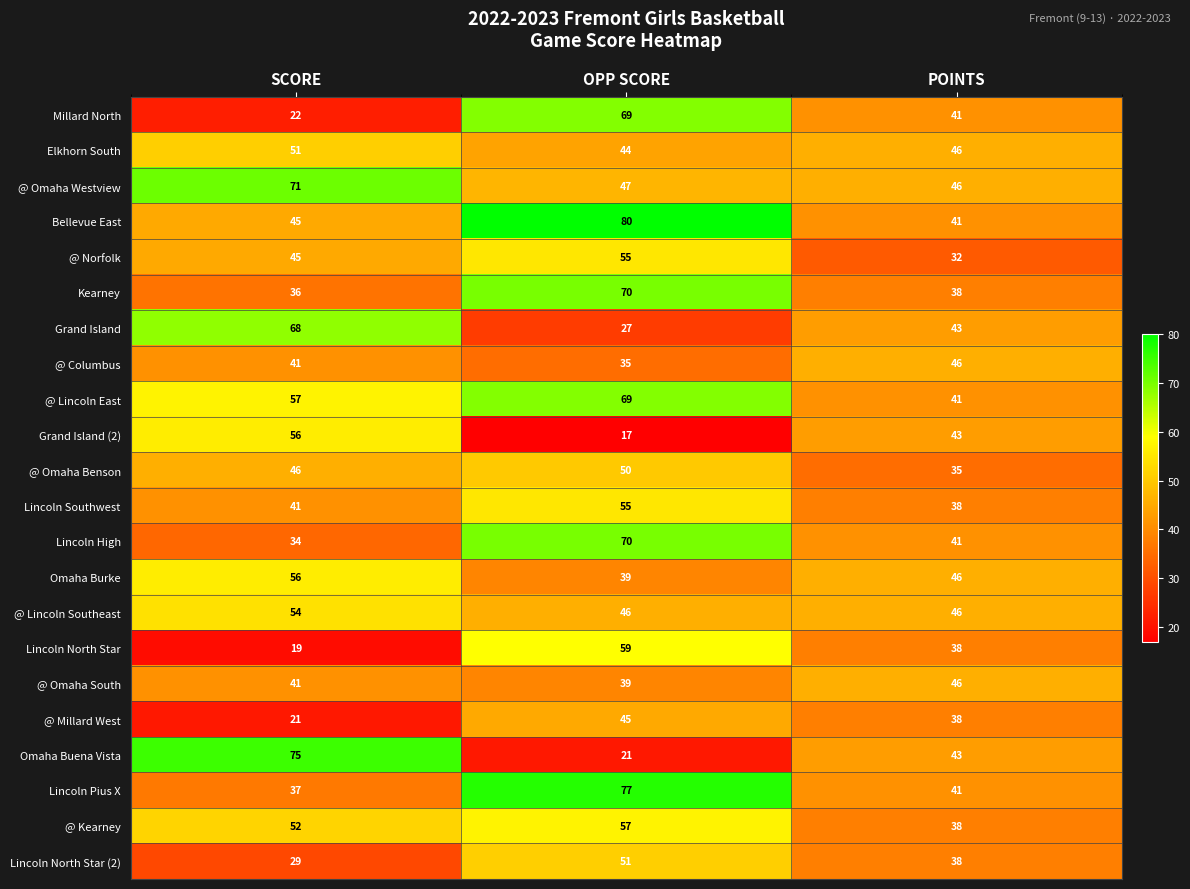

How many categories are shown in the chart?

3